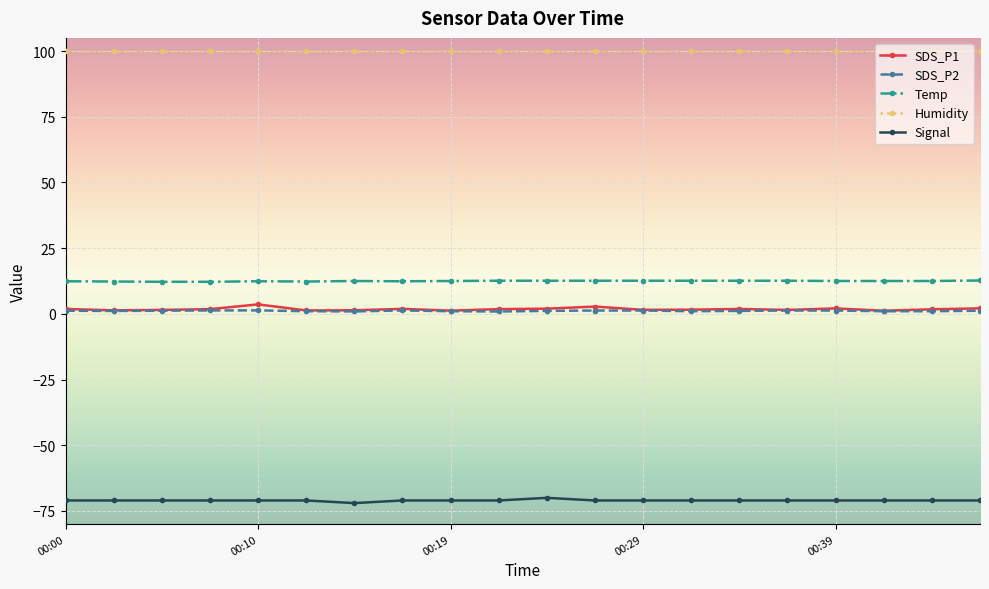

True or false: Humidity and Signal intersect in this chart.

False